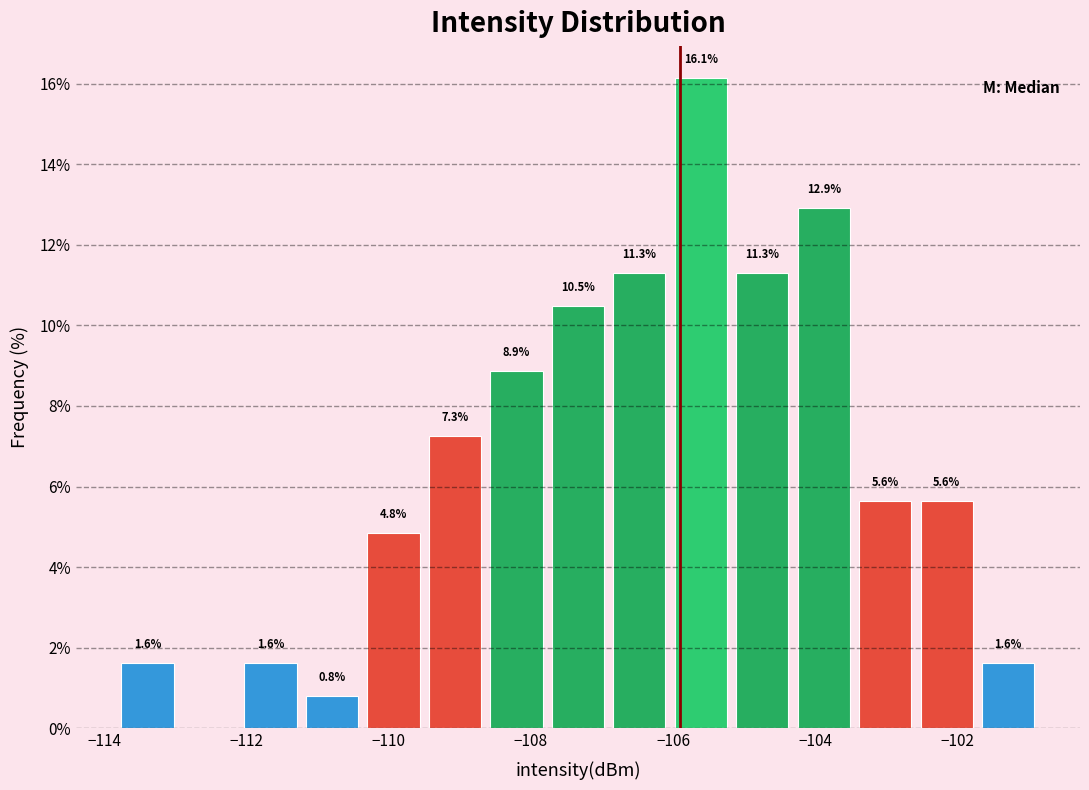

Over which range of the x-axis is the bar tallest?

-106.0 to -105.2